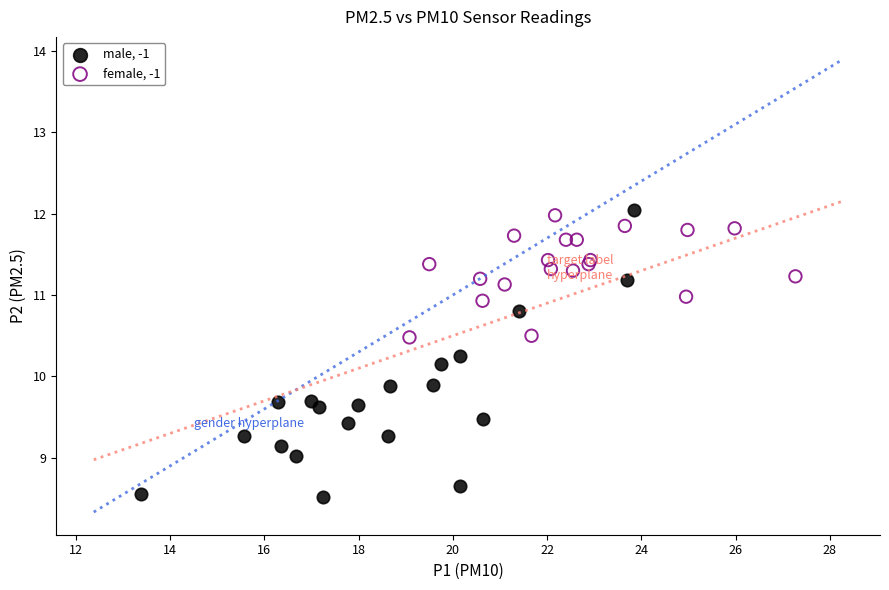

Which series has the widest spread of Y values?

male, -1